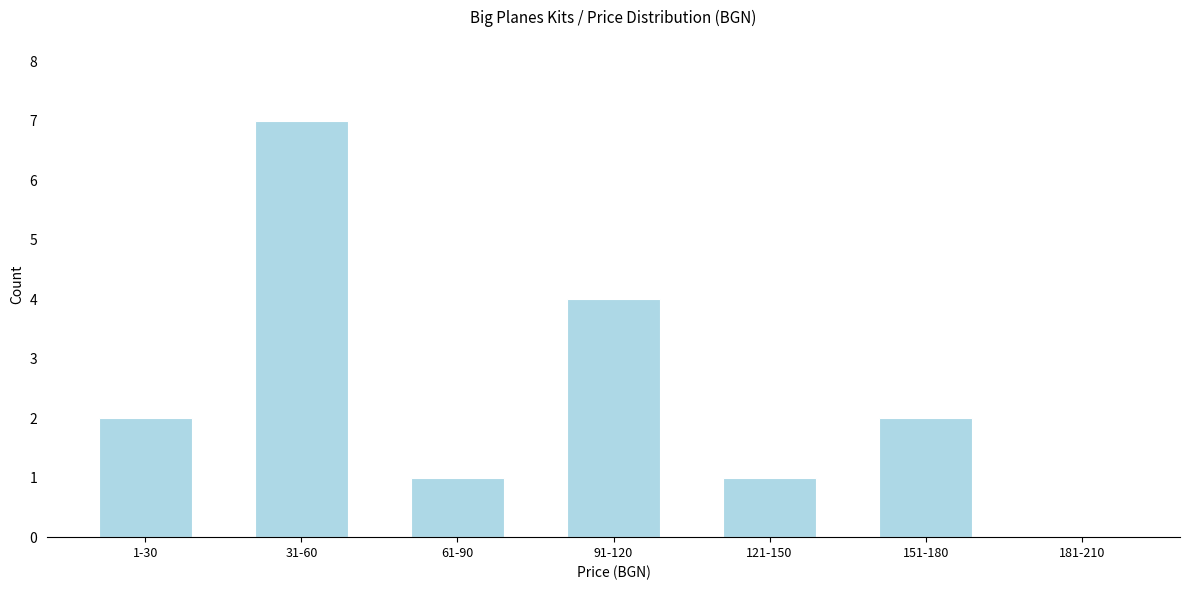

Reading left to right, what are all the values shown in this chart?

1-30=2	31-60=7	61-90=1	91-120=4	121-150=1	151-180=2	181-210=0